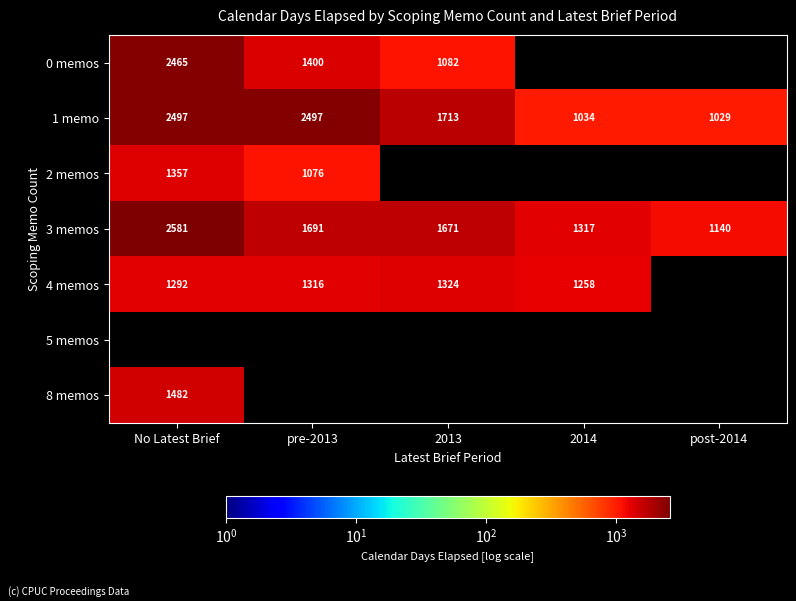

Is it true that 1 memo equals 2812.7 at 2013?

False